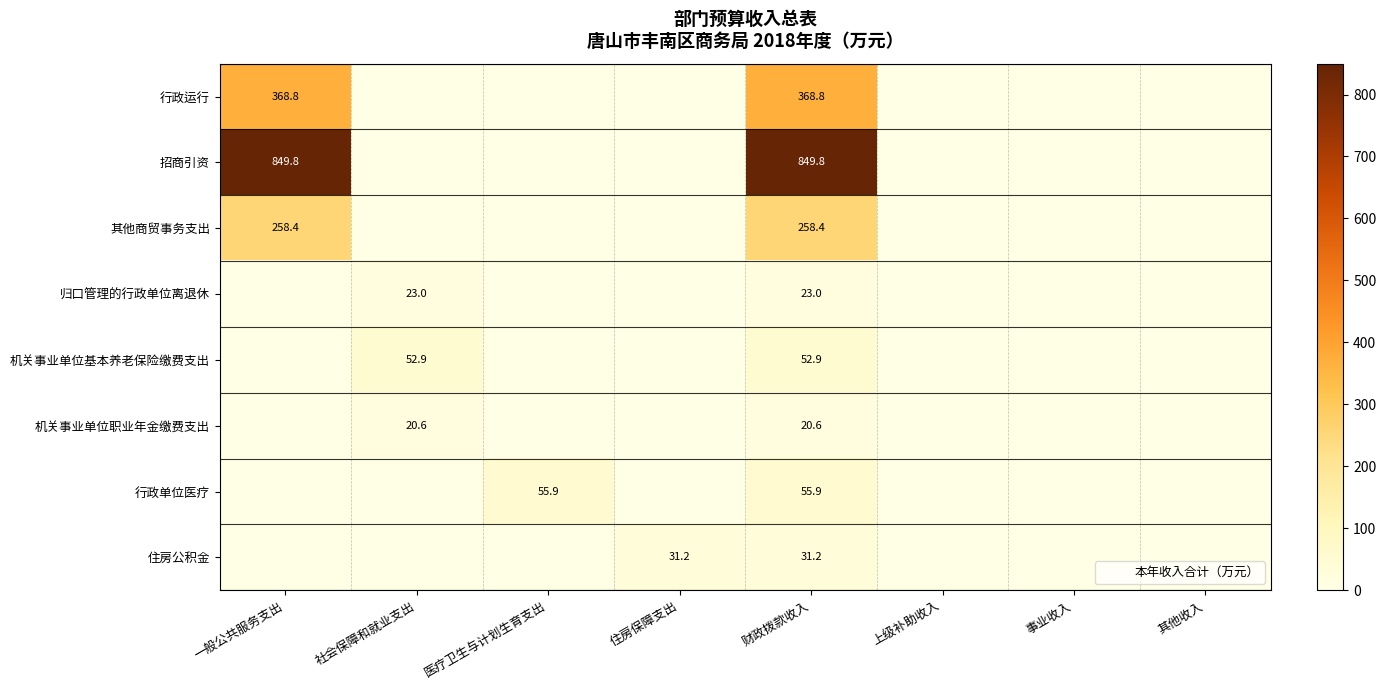

Which category has the lowest value in the 行政单位医疗 series?

一般公共服务支出